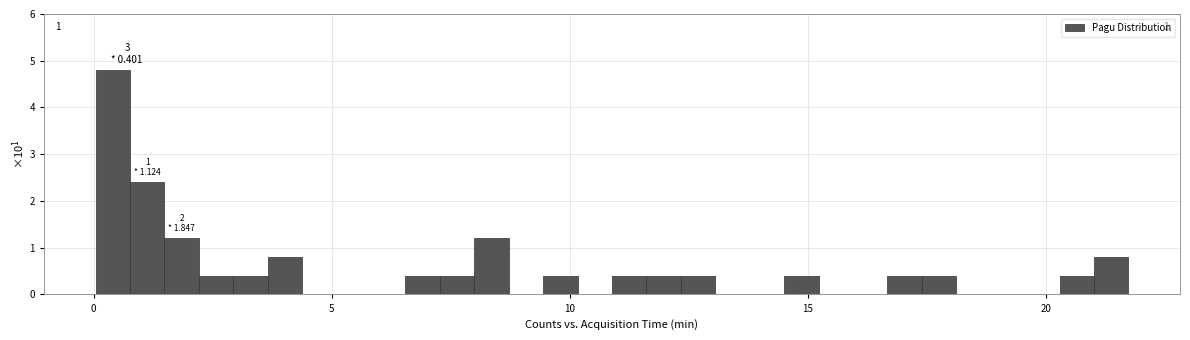

Around what value on the x-axis is the tallest bar? Give the approximate position of its centre, as read against the axis.

0.5